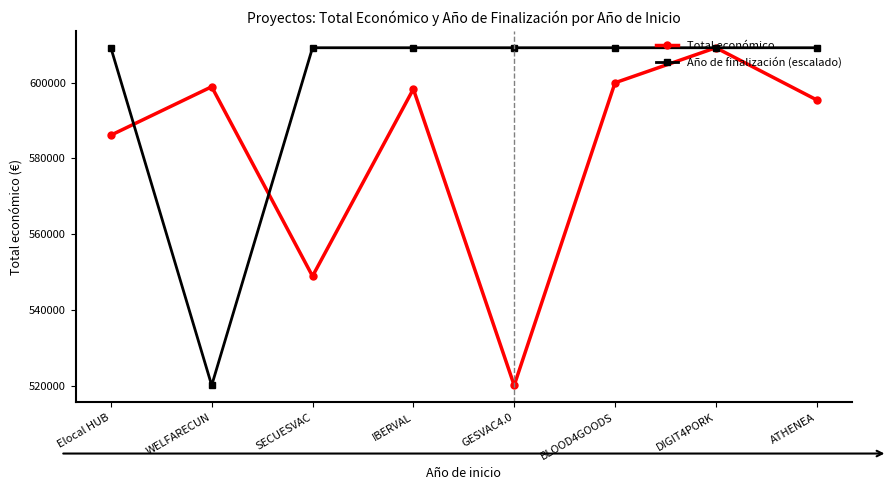

Reading right to left, list all the values displayed in this chart.

Total económico: 595436	609206	599960	520062	598303	548889	598909	586120
Año de finalización (escalado): 609206	609206	609206	609206	609206	609206	520062	609206